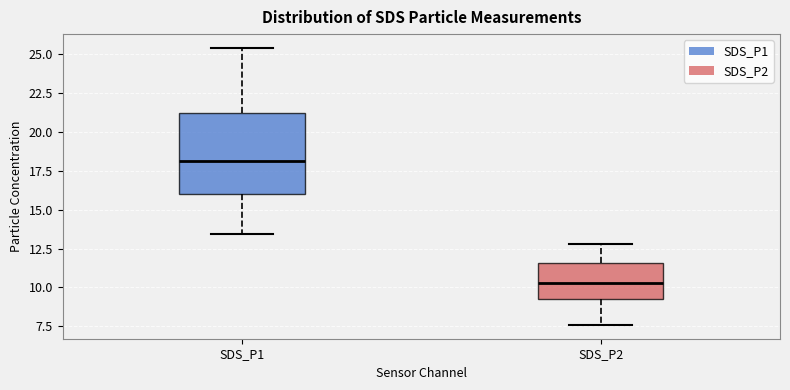

Reading left to right, transcribe this box plot: for each box, give where its median line is, the range the box spans, and where its two whiskers end, as read against the y-axis. The values are not printed on the chart, so give them approximately, as read against the axis.

SDS_P1: median 18.0, box 16.0 to 21.0, whiskers 13.5 to 25.5
SDS_P2: median 10.5, box 9.0 to 11.5, whiskers 7.5 to 13.0